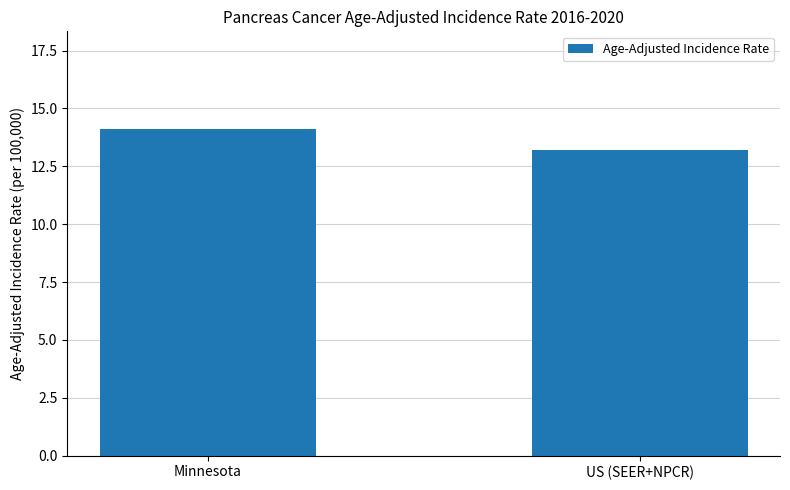

At which label is the value closest to 13?

US (SEER+NPCR)